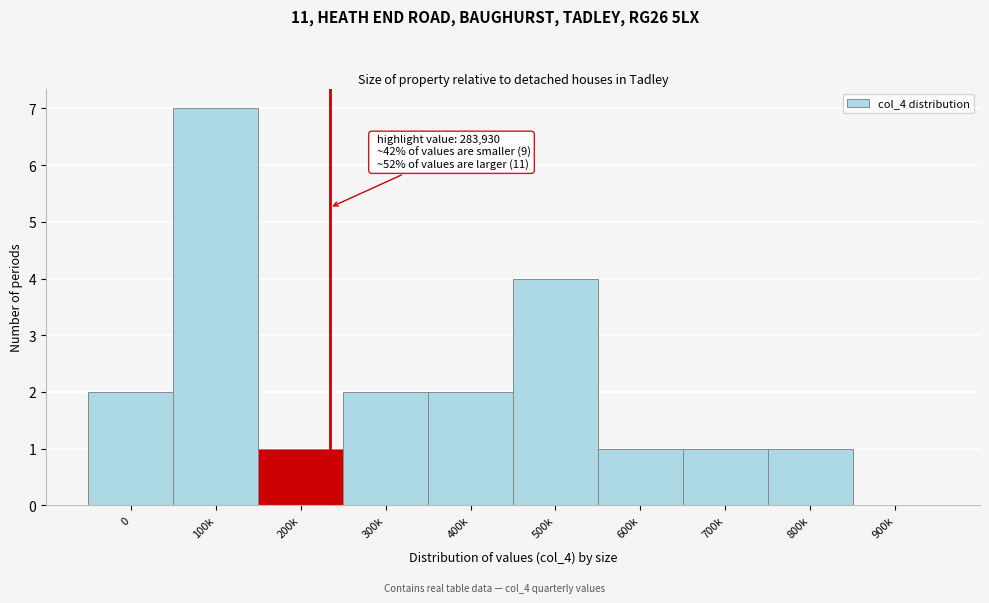

Reading right to left, extract all data points from this chart.

900k=0	800k=1	700k=1	600k=1	500k=4	400k=2	300k=2	200k=1	100k=7	0=2